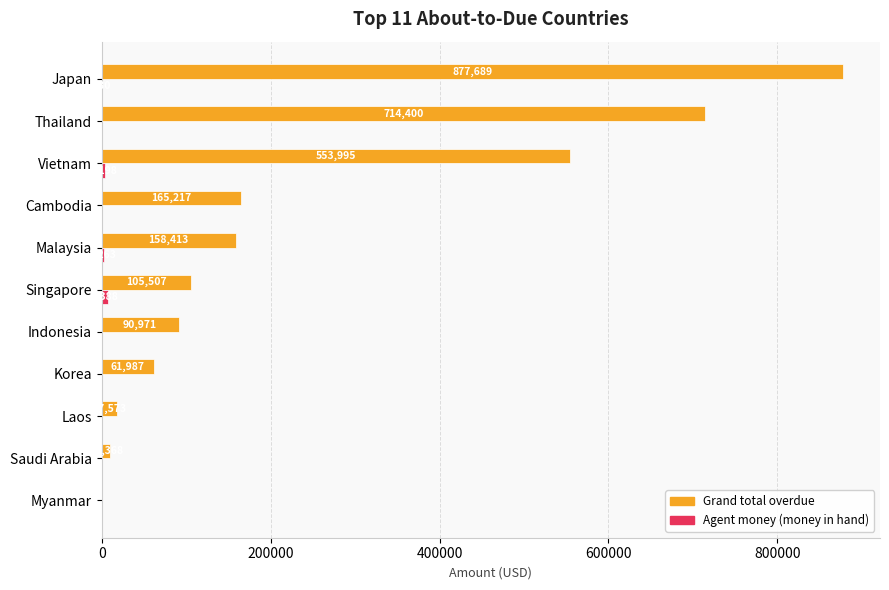

Which series has the largest total across all categories?

Grand total overdue